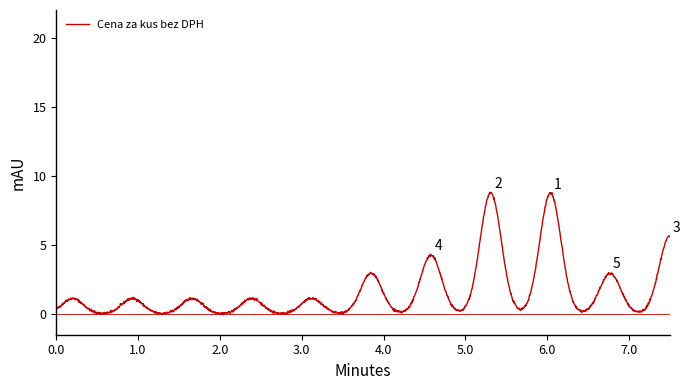

What is the greatest value displayed?

8.8